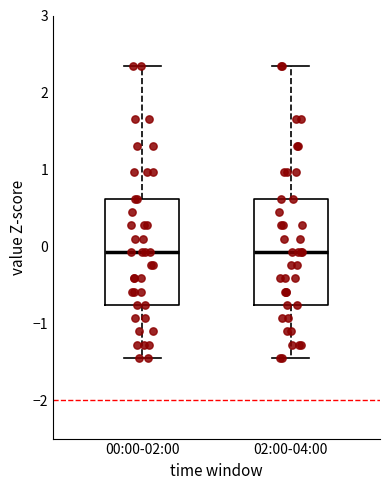

Reading left to right, transcribe this box plot: for each box, give where its median line is, the range the box spans, and where its two whiskers end, as read against the y-axis. The values are not printed on the chart, so give them approximately, as read against the axis.

00:00-02:00: median -0.1, box -0.8 to 0.6, whiskers -1.5 to 2.3
02:00-04:00: median -0.1, box -0.8 to 0.6, whiskers -1.5 to 2.3